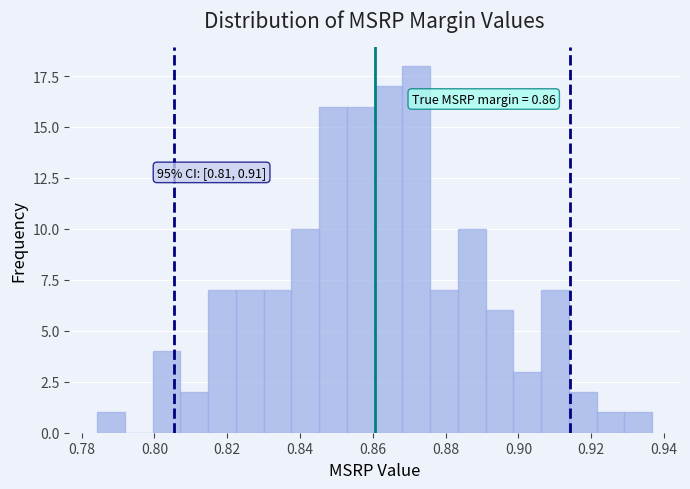

Around what value on the x-axis is the tallest bar? Give the approximate position of its centre, as read against the axis.

0.872